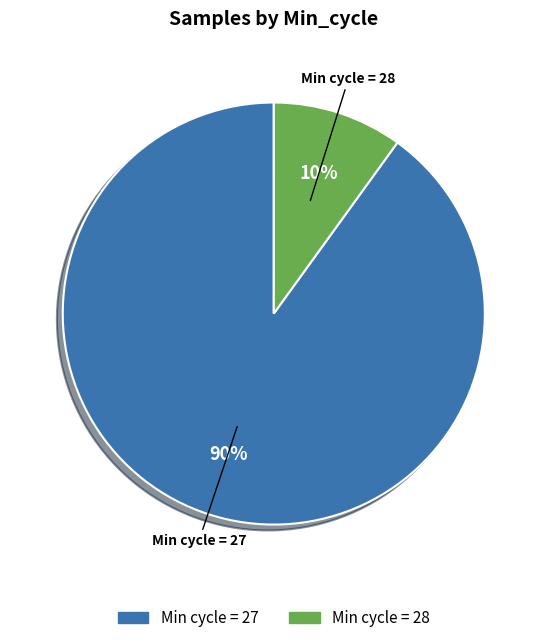

To the nearest percent, what is the average slice percentage?

50%